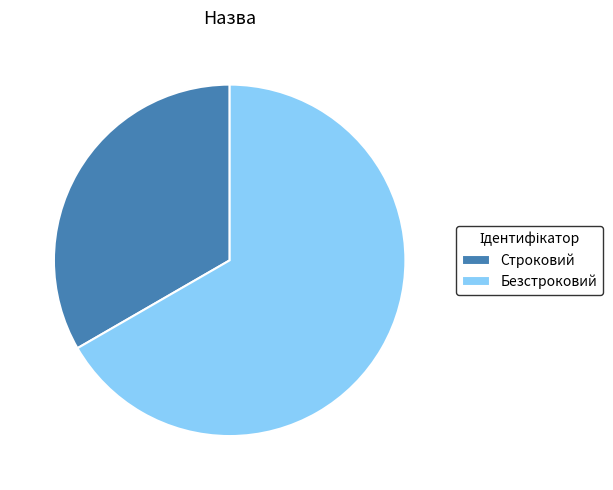

What is the majority slice?

Безстроковий